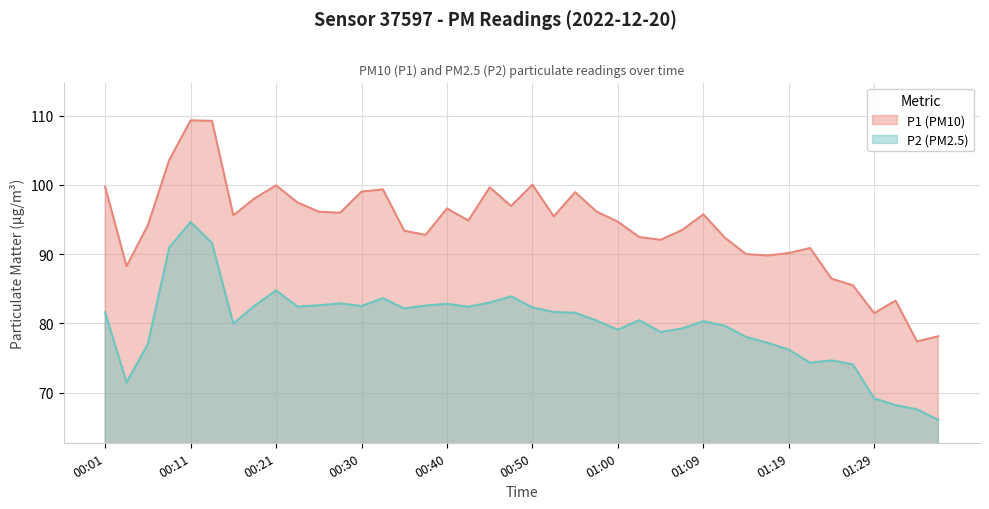

Is it true that P2 equals 48.7 at 01:26?

False